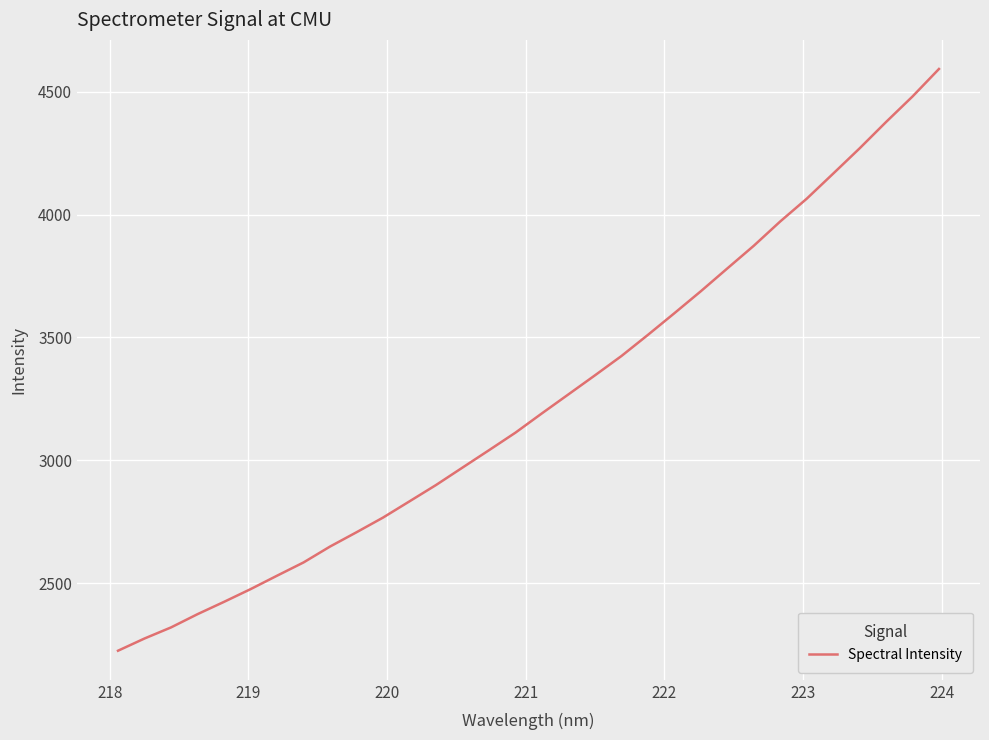

What is the smallest value displayed?

2225.1